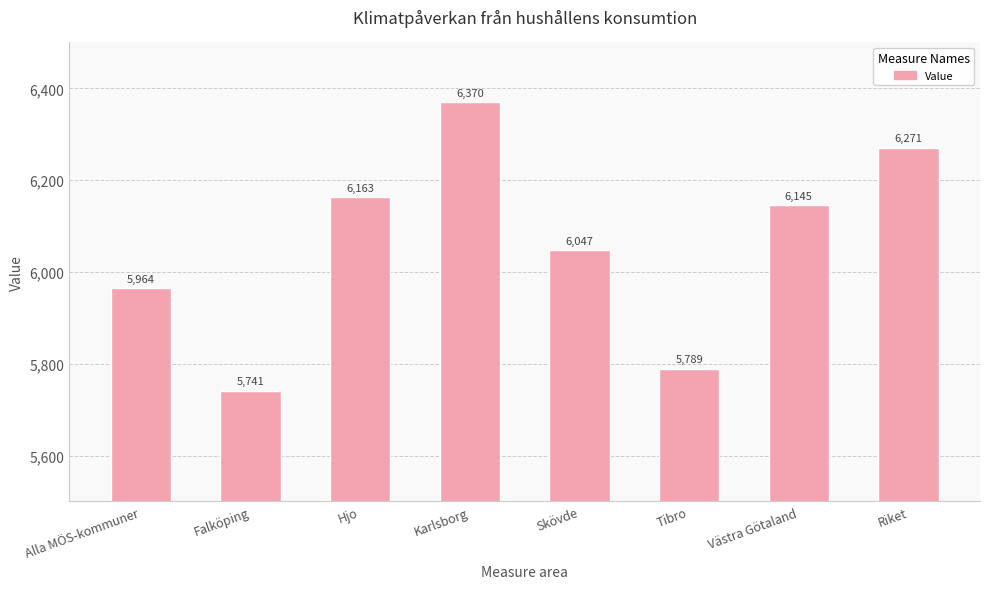

List the labels in order of value, largest first.

Karlsborg, Riket, Hjo, Västra Götaland, Skövde, Alla MÖS-kommuner, Tibro, Falköping